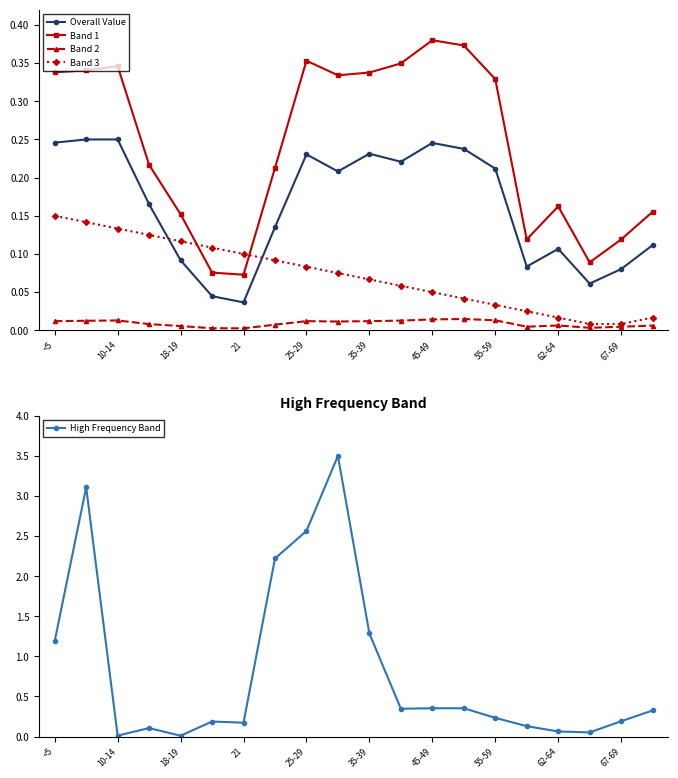

True or false: Overall Value has more than 1 points higher than both neighbors.

True